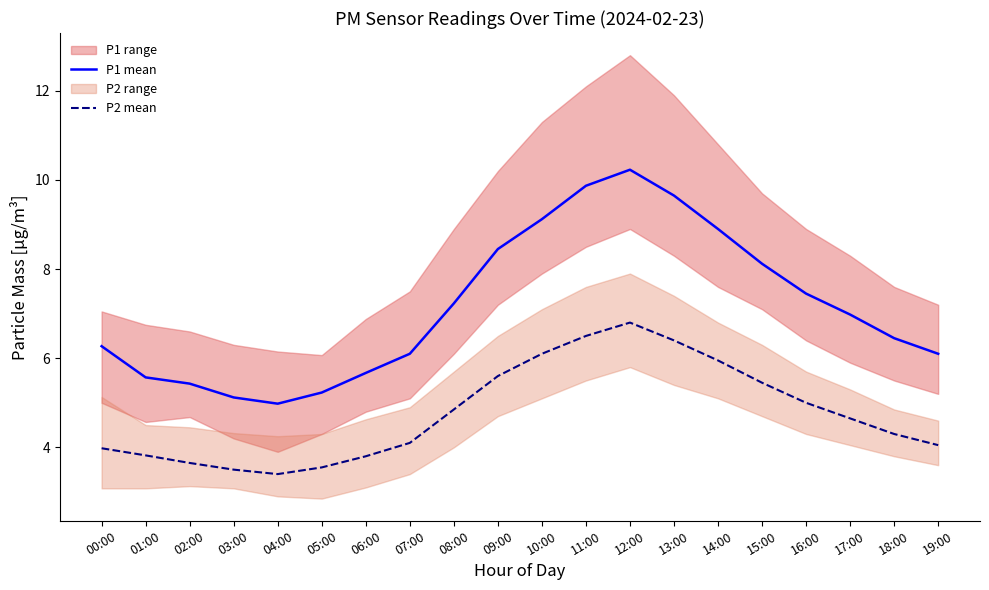

Does the chart display data point markers on the line(s)?

No